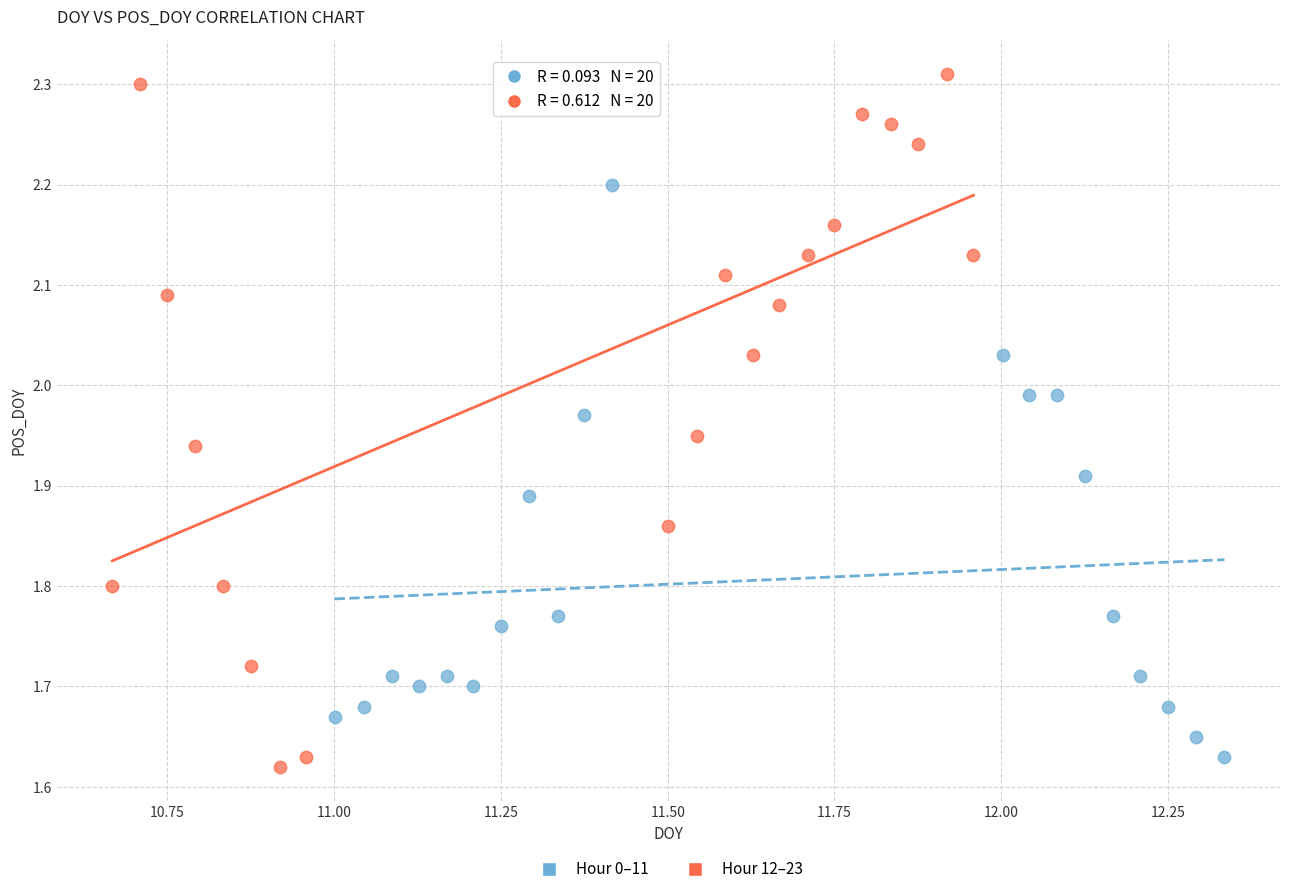

Which series has the widest spread of Y values?

Hour 12–23